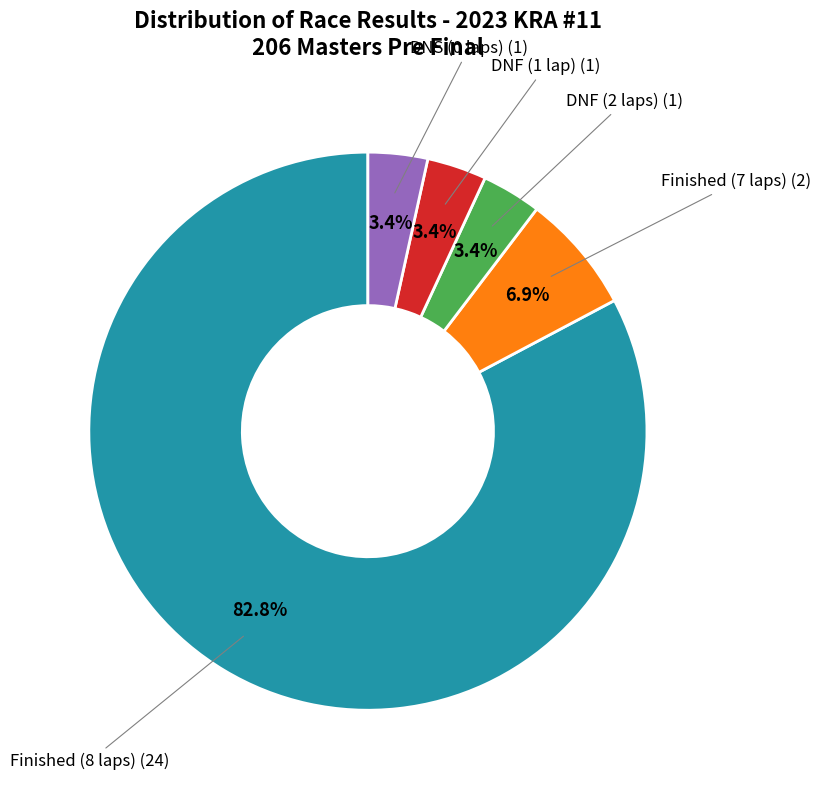

Is there a majority slice in this chart?

Yes